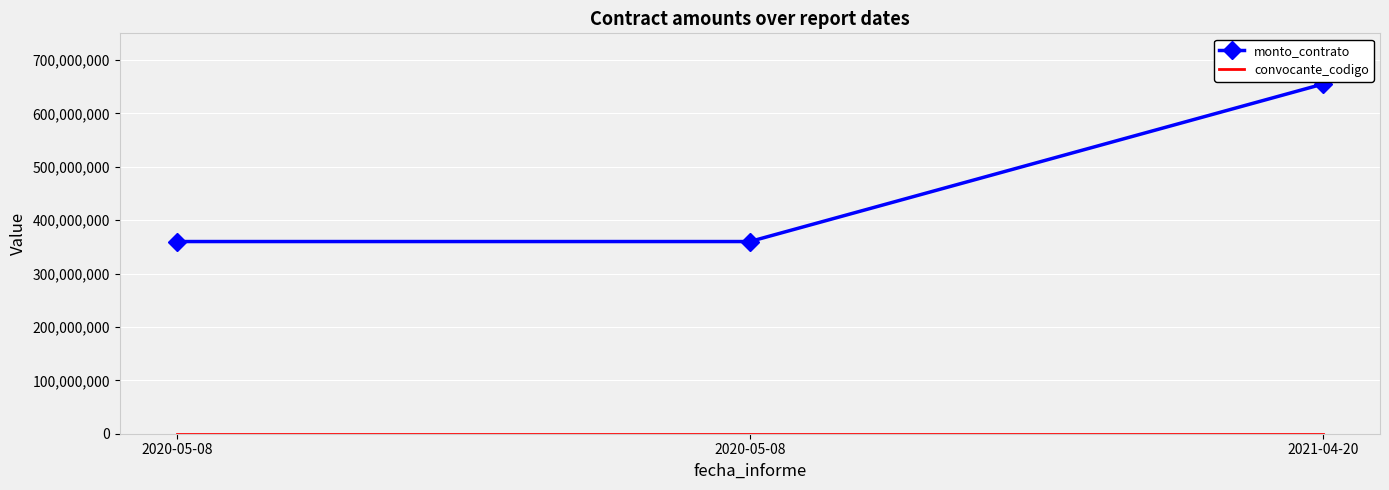

Is the value of convocante_codigo at 2020-05-08 greater than the value of monto_contrato at 2021-04-20?

No